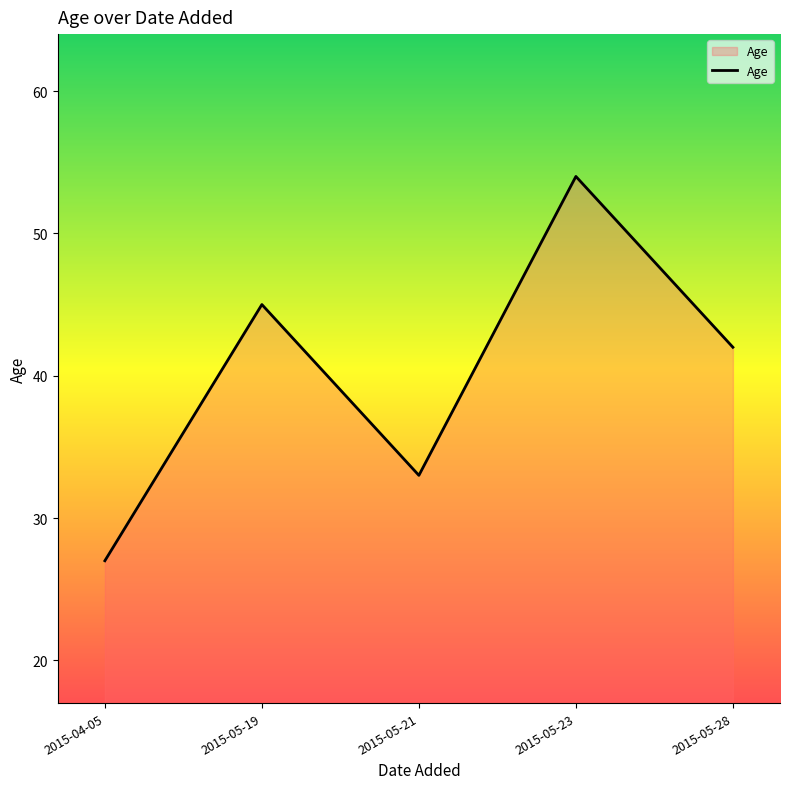

List the labels in order of value, largest first.

2015-05-23, 2015-05-19, 2015-05-28, 2015-05-21, 2015-04-05